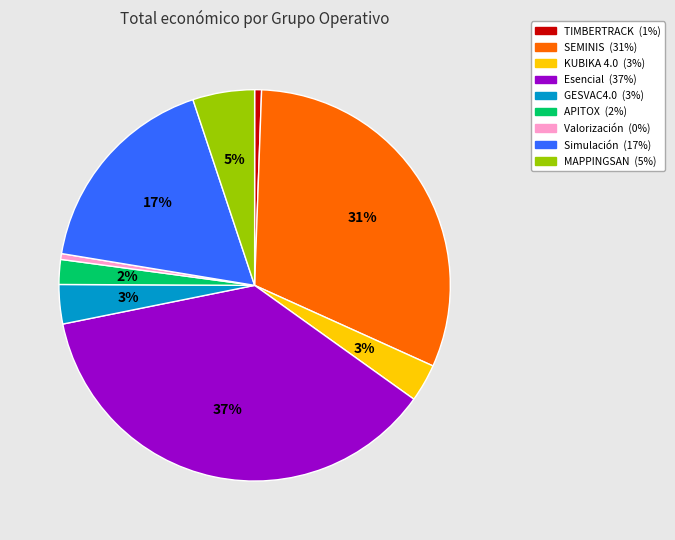

To the nearest percent, what is the average slice percentage?

11%